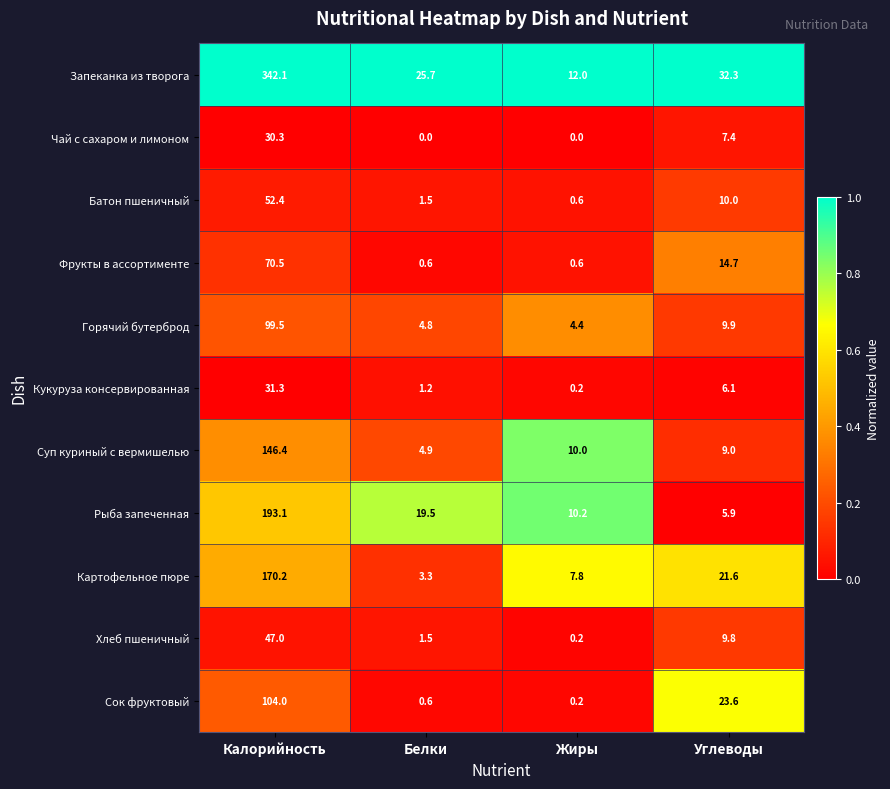

The value of Кукуруза консервированная at Жиры is 0.2. True or false?

True